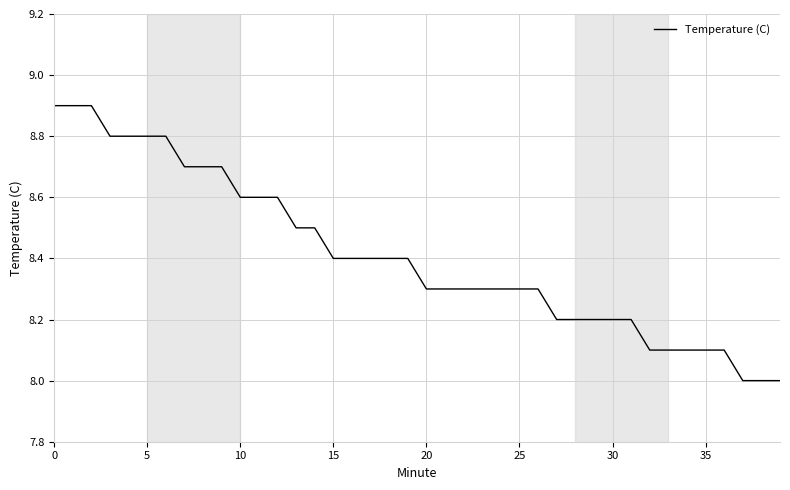

How many lines are shown in the chart?

1